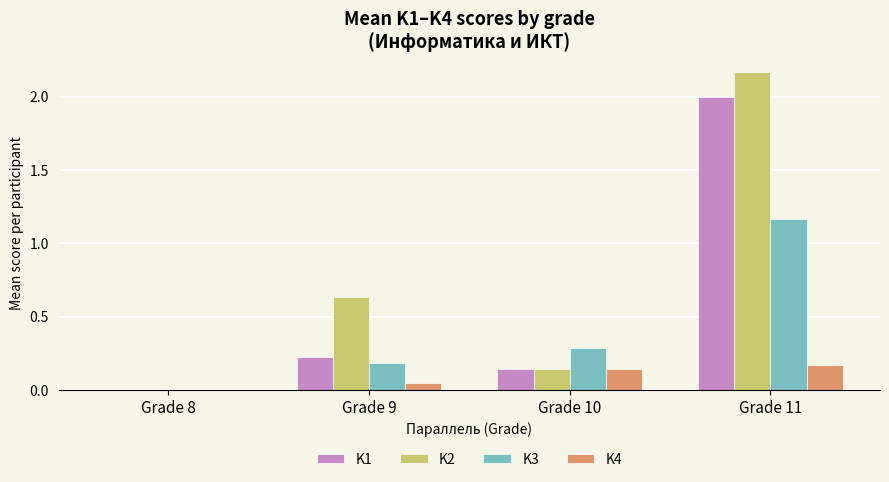

How many K4 values are between 0 and 1?

4